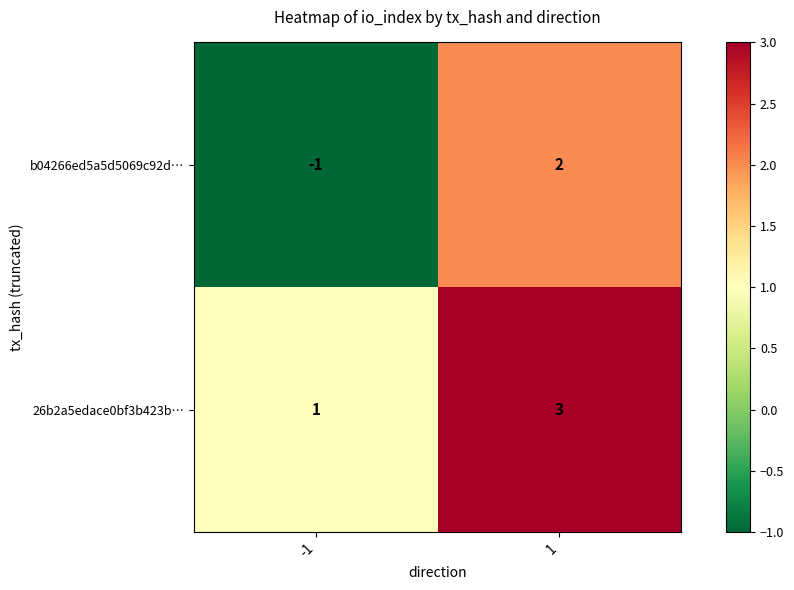

Count the number of categories in the chart.

2